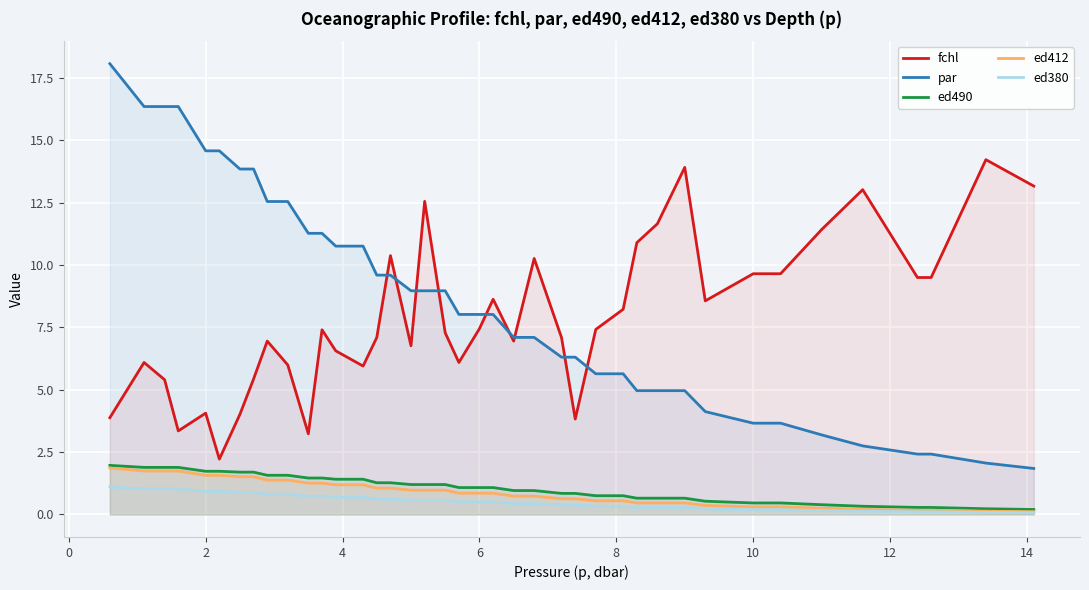

Reading left to right, list all the values displayed in this chart.

fchl: 3.9	6.1	5.4	3.3	4.1	2.2	4.0	5.4	6.9	6.0	3.2	7.4	6.6	5.9	7.1	10.4	6.8	12.5	7.3	6.1	7.4	8.6	6.9	10.3	7.1	3.8	7.4	8.2	10.9	11.6	13.9	8.6	9.6	9.6	11.4	13.0	9.5	9.5	14.2	13.2
par: 18.1	16.3	16.3	16.3	14.6	14.6	13.8	13.8	12.5	12.5	11.3	11.3	10.8	10.8	9.6	9.6	9.0	9.0	9.0	8.0	8.0	8.0	7.1	7.1	6.3	6.3	5.6	5.6	5.0	5.0	5.0	4.1	3.7	3.7	3.2	2.7	2.4	2.4	2.1	1.8
ed490: 2.0	1.9	1.9	1.9	1.7	1.7	1.7	1.7	1.6	1.6	1.5	1.5	1.4	1.4	1.3	1.3	1.2	1.2	1.2	1.1	1.1	1.1	1.0	1.0	0.8	0.8	0.8	0.8	0.7	0.7	0.7	0.5	0.5	0.5	0.4	0.3	0.3	0.3	0.2	0.2
ed412: 1.9	1.7	1.7	1.7	1.6	1.6	1.5	1.5	1.4	1.4	1.3	1.3	1.2	1.2	1.1	1.1	1.0	1.0	1.0	0.9	0.9	0.9	0.7	0.7	0.6	0.6	0.5	0.5	0.5	0.5	0.5	0.4	0.3	0.3	0.2	0.2	0.2	0.2	0.1	0.1
ed380: 1.1	1.0	1.0	1.0	0.9	0.9	0.9	0.9	0.8	0.8	0.7	0.7	0.7	0.7	0.6	0.6	0.6	0.6	0.6	0.5	0.5	0.5	0.4	0.4	0.4	0.4	0.3	0.3	0.3	0.3	0.3	0.2	0.2	0.2	0.2	0.1	0.1	0.1	0.1	0.1